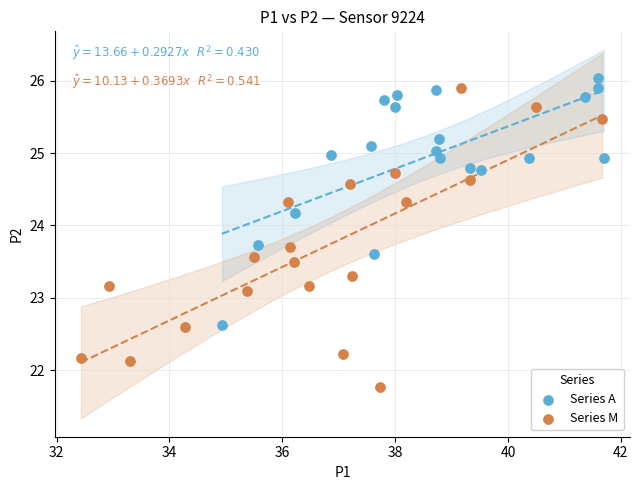

Which series has the widest spread of Y values?

Series M